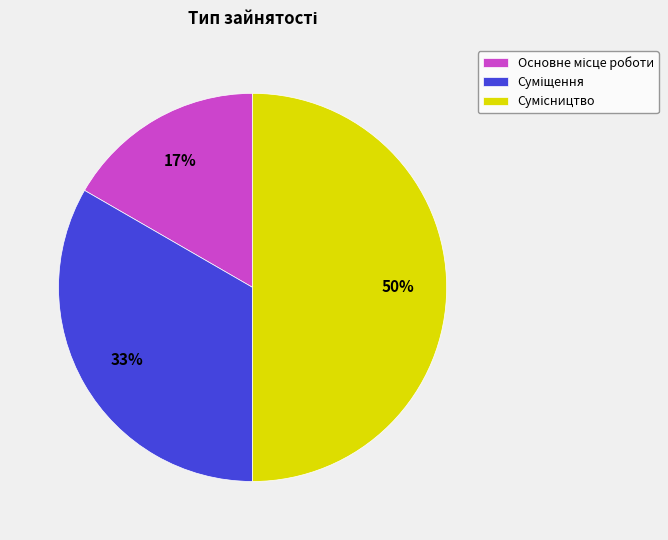

To the nearest percent, what is the average slice percentage?

33%